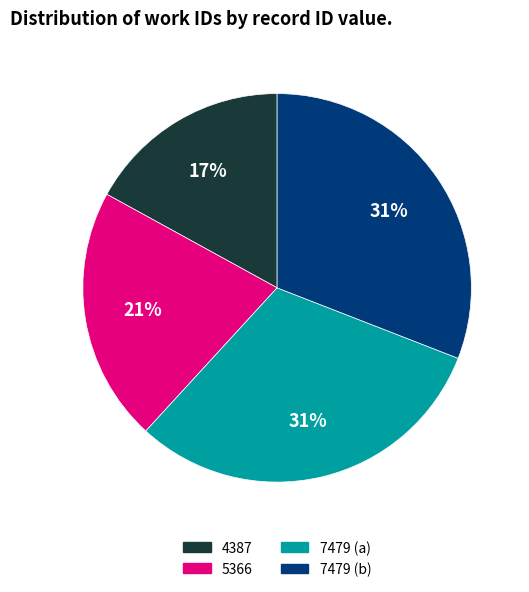

How many segments does this pie chart have?

4